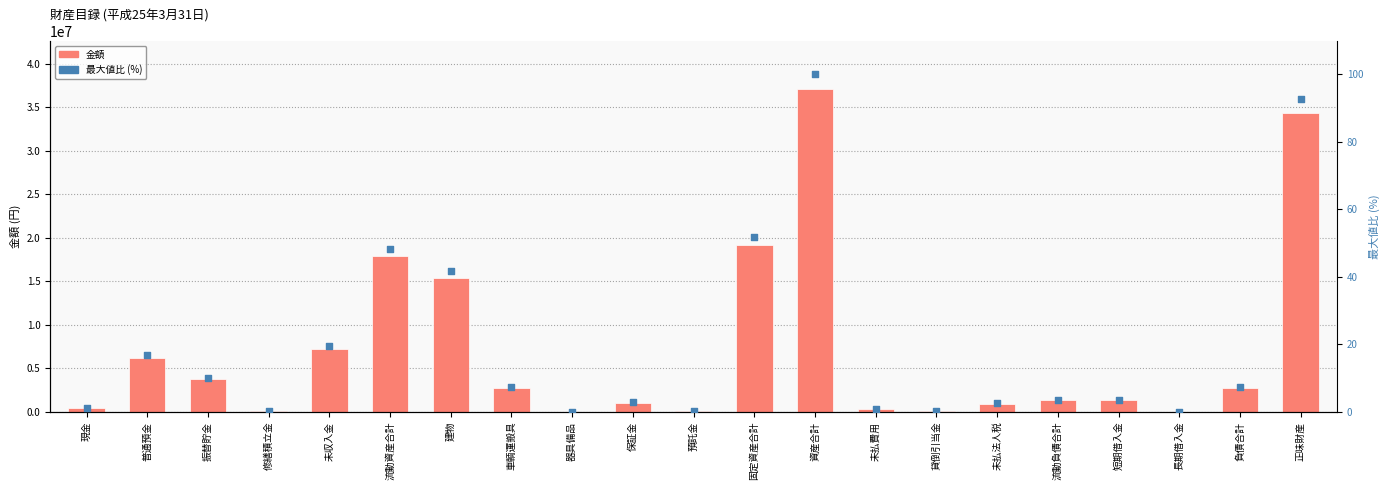

Which series has the widest spread of Y values?

金額